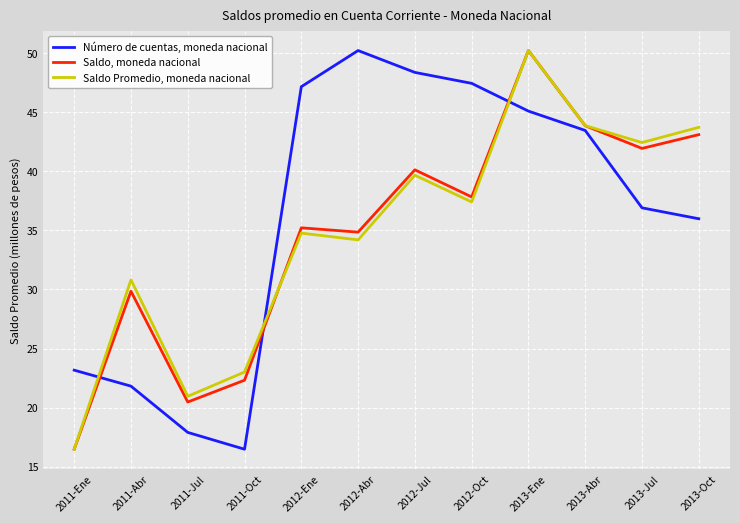

At which label does Saldo Promedio, moneda nacional reach its peak?

2013-Ene